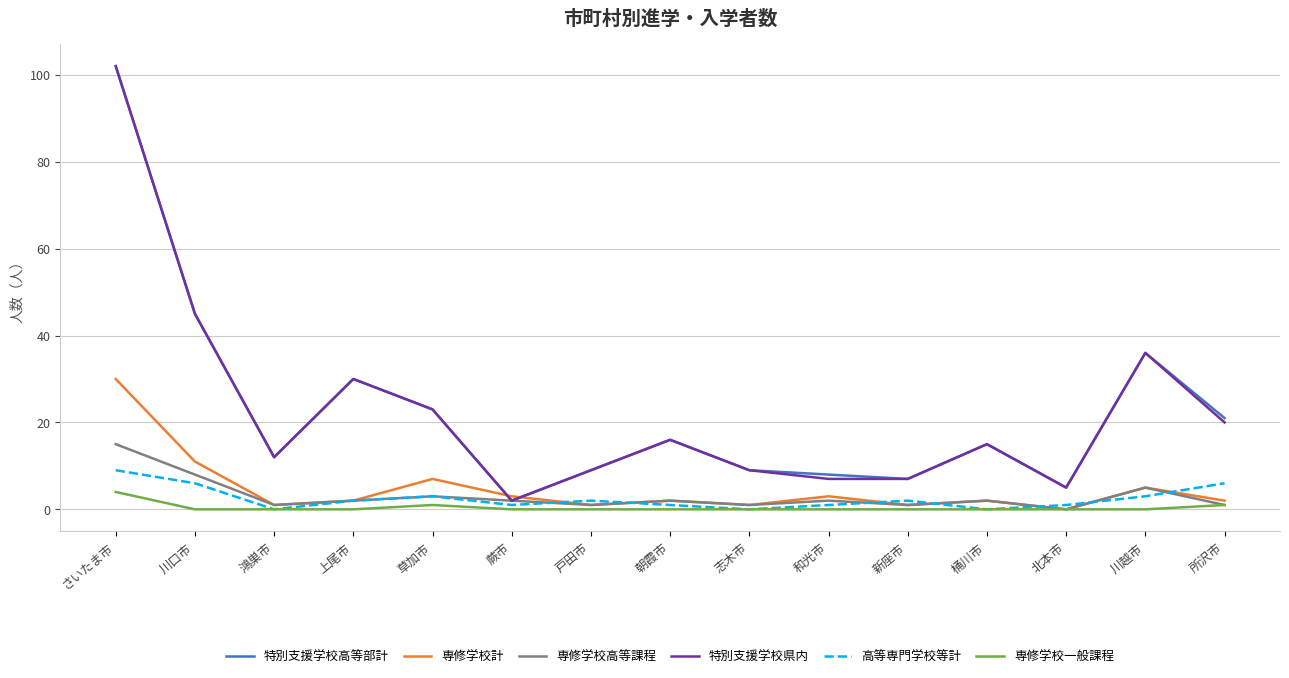

What position from the left is 川口市?

2